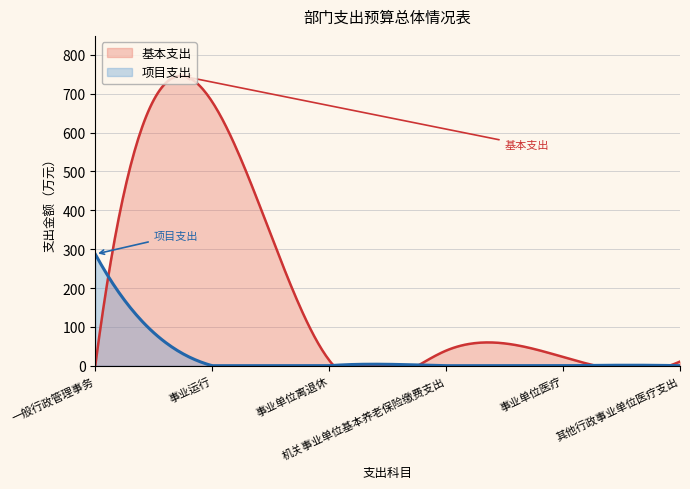

True or false: 基本支出 and 项目支出 cross at least once.

True